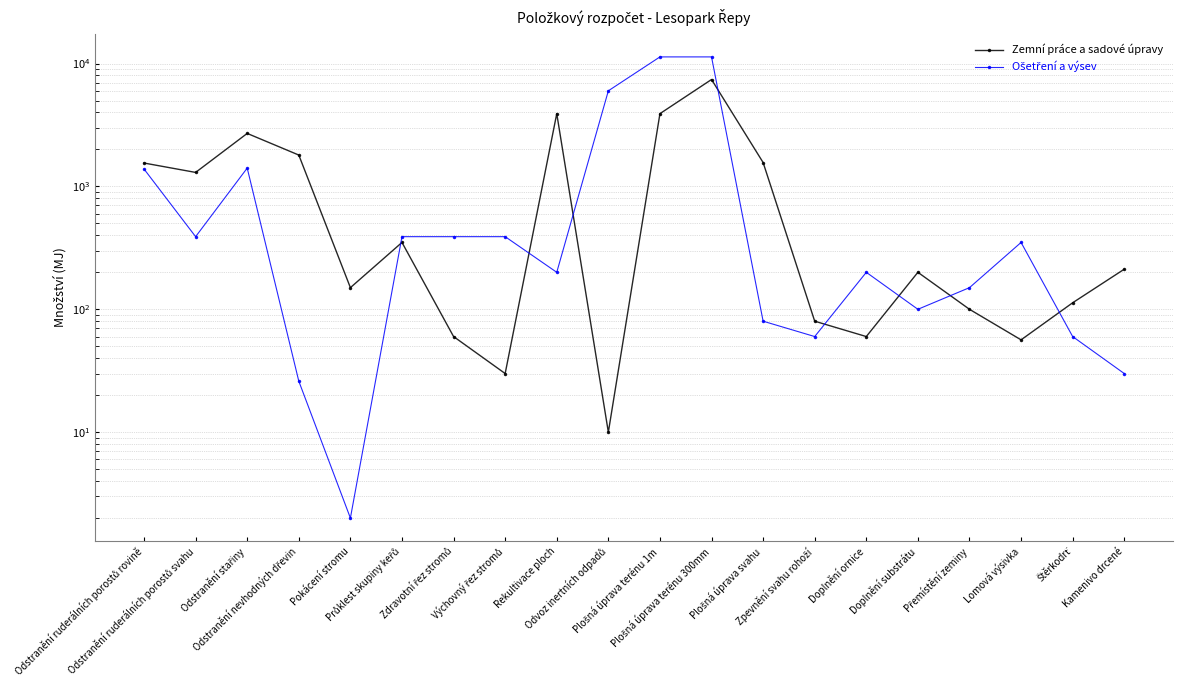

Reading right to left, what are all the values shown in this chart?

Zemní práce a sadové úpravy: Kamenivo drcené=212.0	Štěrkodrť=113.0	Lomová výsivka=56.4	Přemístění zeminy=100.0	Doplnění substrátu=200.0	Doplnění ornice=60.0	Zpevnění svahu rohoží=80.0	Plošná úprava svahu=1565.0	Plošná úprava terénu 300mm=7415.0	Plošná úprava terénu 1m=3910.0	Odvoz inertních odpadů=10.0	Rekultivace ploch=3910.0	Výchovný řez stromů=30.0	Zdravotní řez stromů=60.0	Průklest skupiny keřů=350.0	Pokácení stromu=150.0	Odstranění nevhodných dřevin=1800.0	Odstranění stařiny=2700.0	Odstranění ruderálních porostů svahu=1300.0	Odstranění ruderálních porostů rovině=1550.0
Ošetření a výsev: Kamenivo drcené=30.0	Štěrkodrť=60.0	Lomová výsivka=350.0	Přemístění zeminy=150.0	Doplnění substrátu=100.0	Doplnění ornice=200.0	Zpevnění svahu rohoží=60.0	Plošná úprava svahu=80.0	Plošná úprava terénu 300mm=11325.0	Plošná úprava terénu 1m=11325.0	Odvoz inertních odpadů=6000.0	Rekultivace ploch=200.0	Výchovný řez stromů=390.0	Zdravotní řez stromů=390.0	Průklest skupiny keřů=390.0	Pokácení stromu=2.0	Odstranění nevhodných dřevin=26.0	Odstranění stařiny=1410.0	Odstranění ruderálních porostů svahu=390.0	Odstranění ruderálních porostů rovině=1385.0